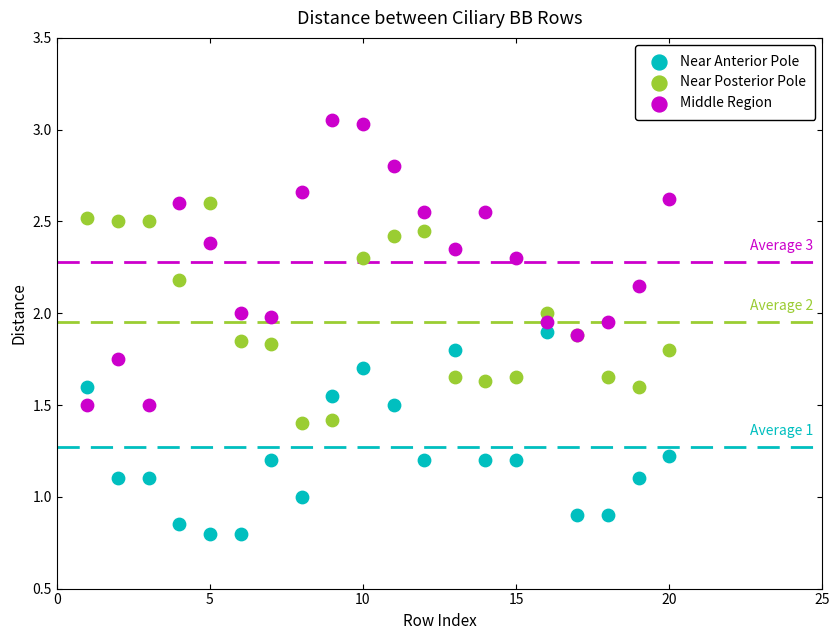

Which series reaches the minimum Y coordinate?

Near Anterior Pole